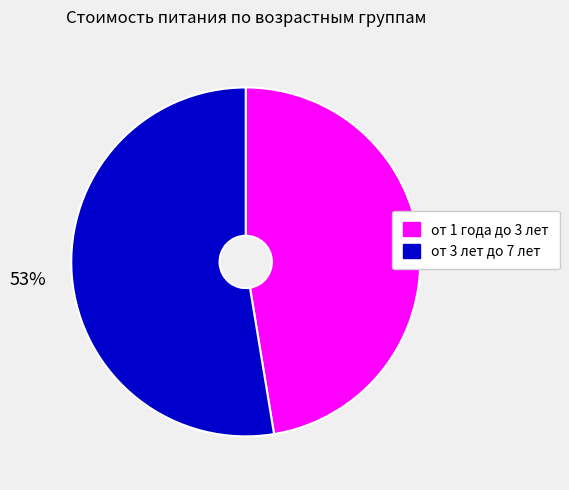

To the nearest percent, what is the average slice percentage?

50%